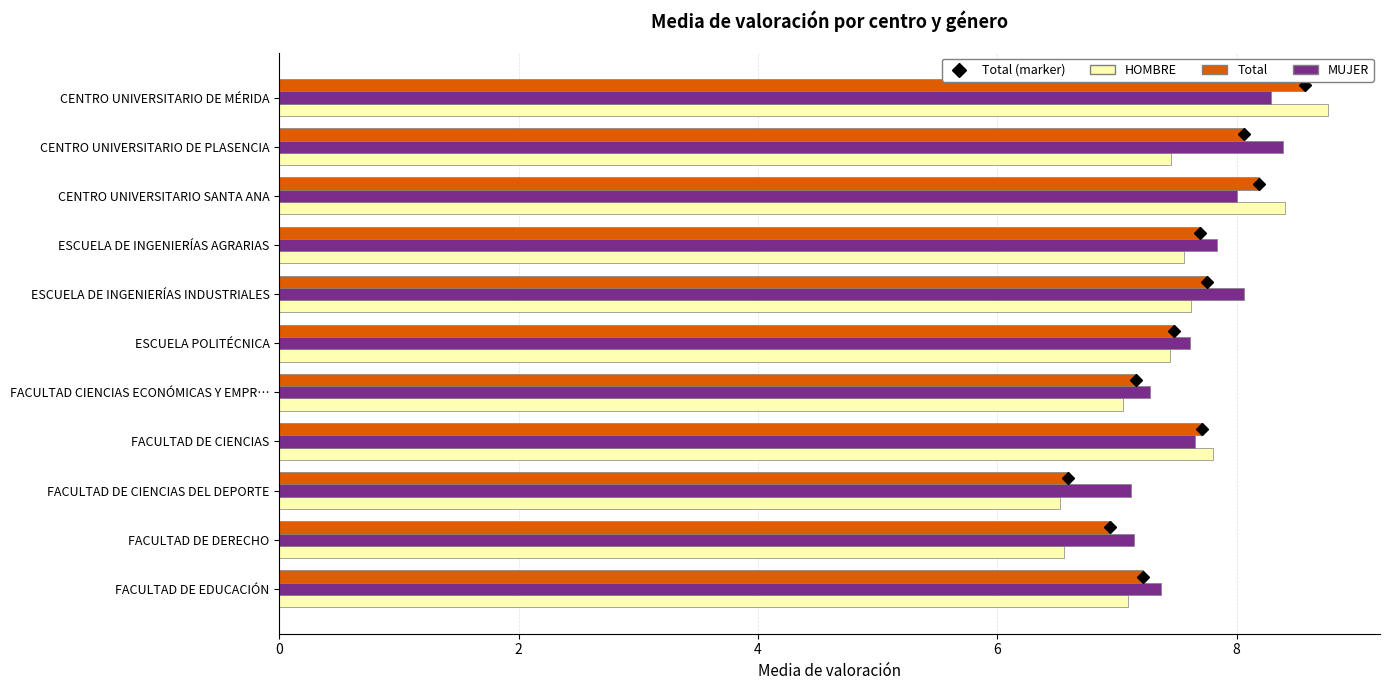

What is the average value of the HOMBRE series?

7.5